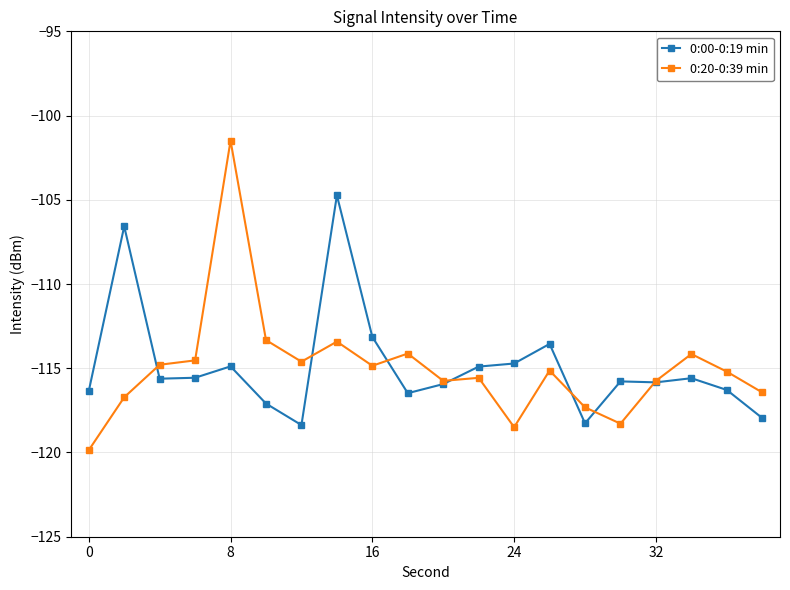

How many data points in 0:20-0:39 min are less than -115?

11